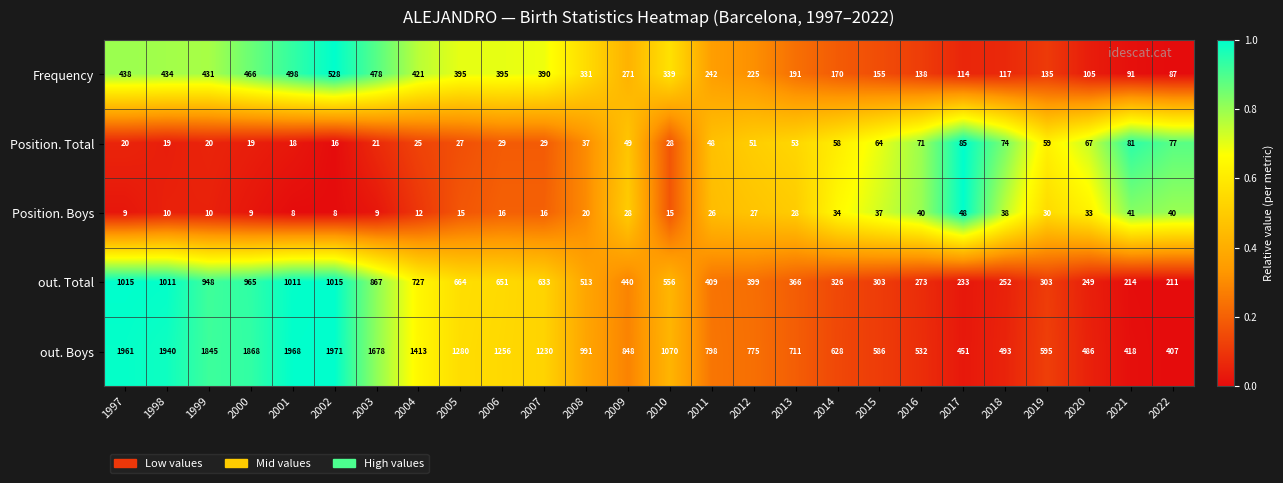

At 2020, list the series in order from largest to smallest.

out. Boys, out. Total, Frequency, Position. Total, Position. Boys